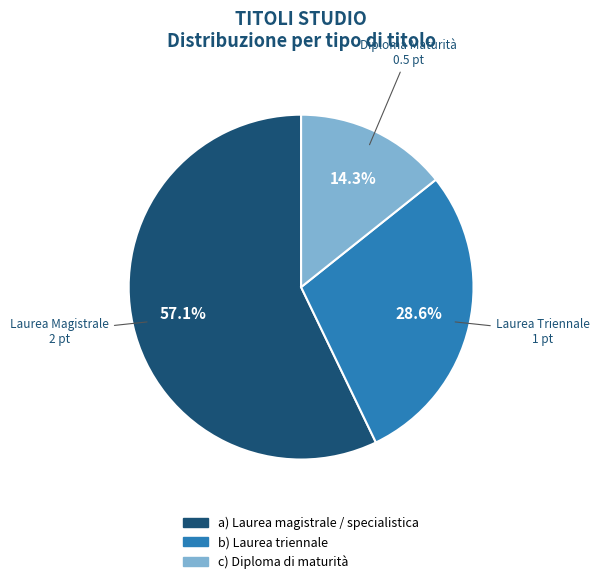

Is there any slice that represents more than half of the pie?

Yes